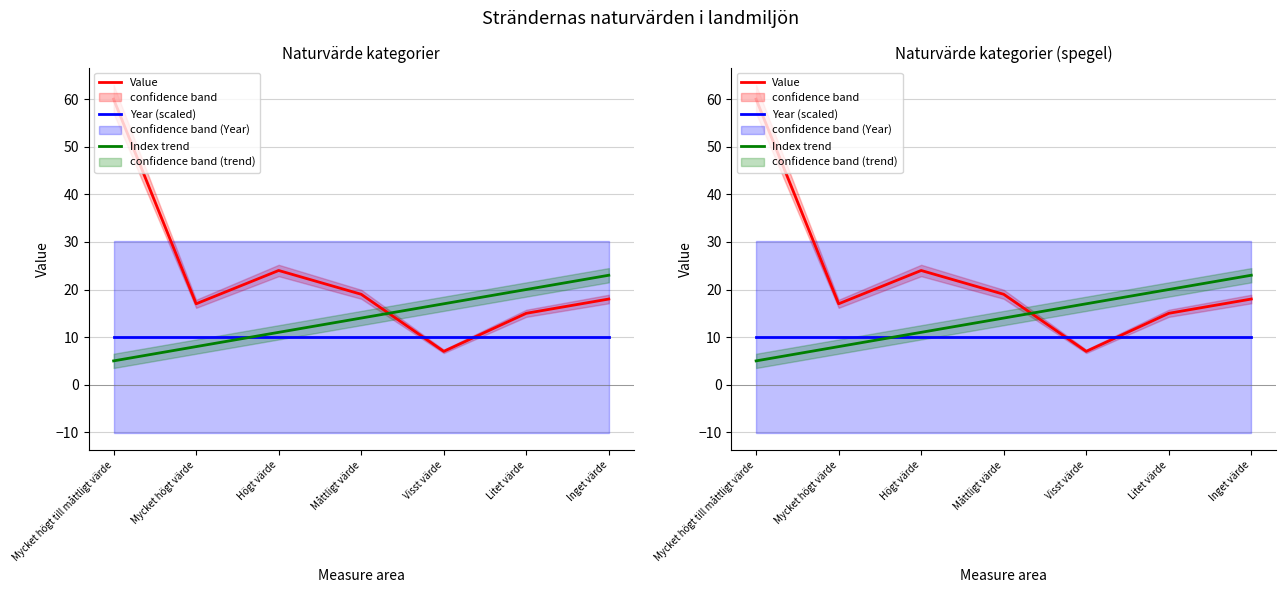

Count the Index trend values in the range 8 to 20.

5